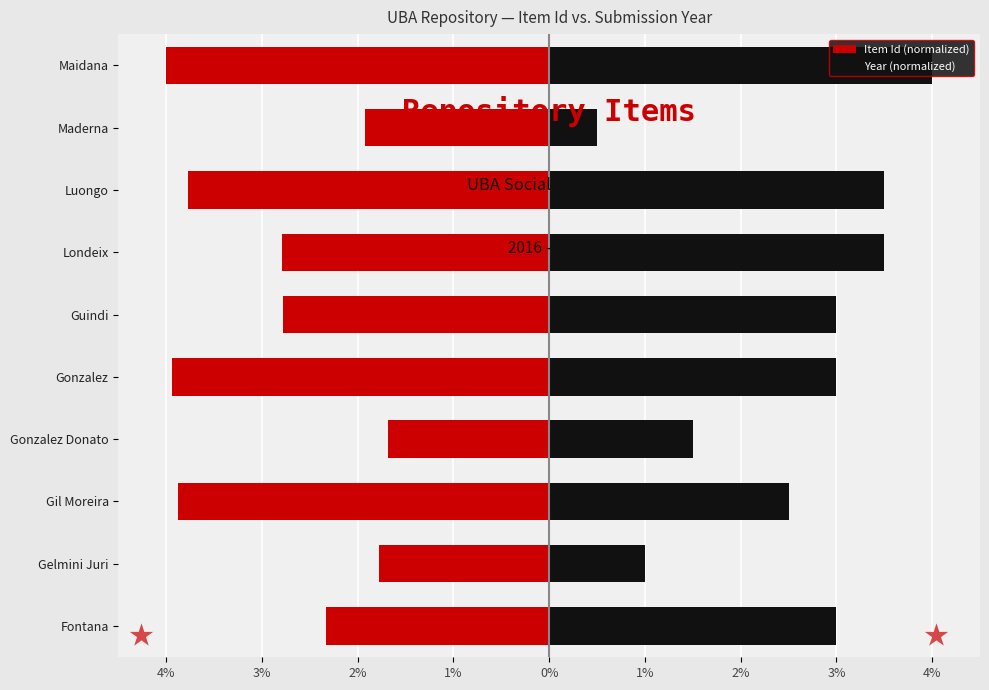

Between Luongo and Londeix, which is larger?

Londeix